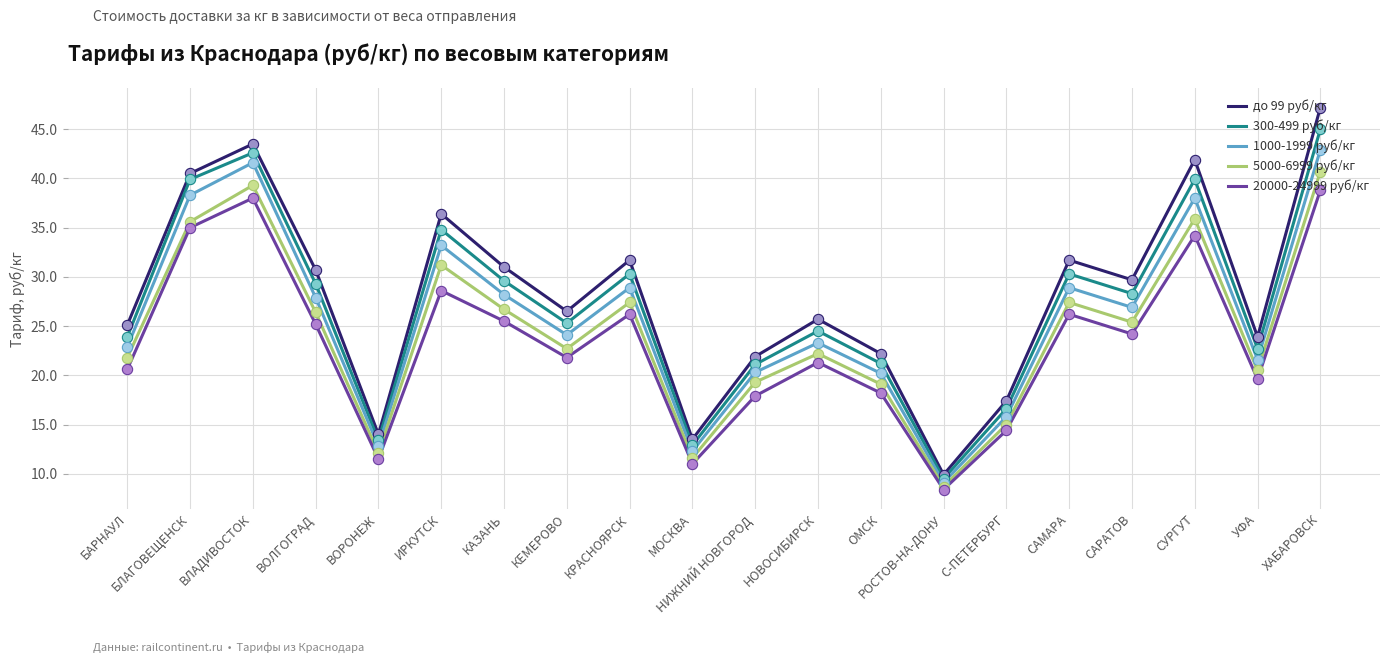

At which category is the sum across all series the highest?

ХАБАРОВСК